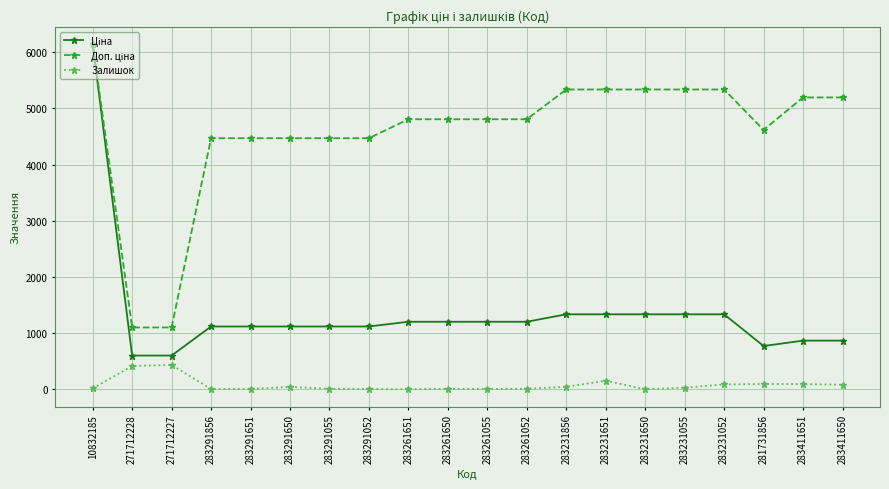

What is the difference between the highest and lowest values at 283231650?

5336.9